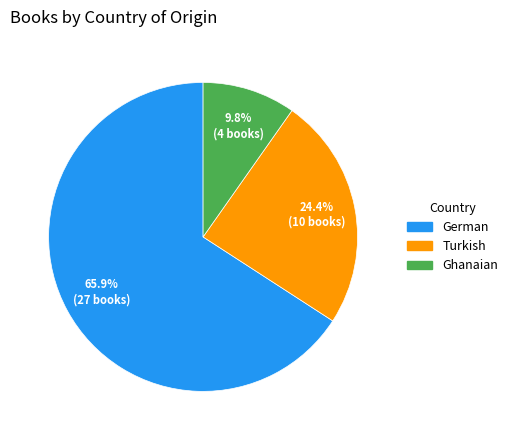

Which slice is the largest?

German